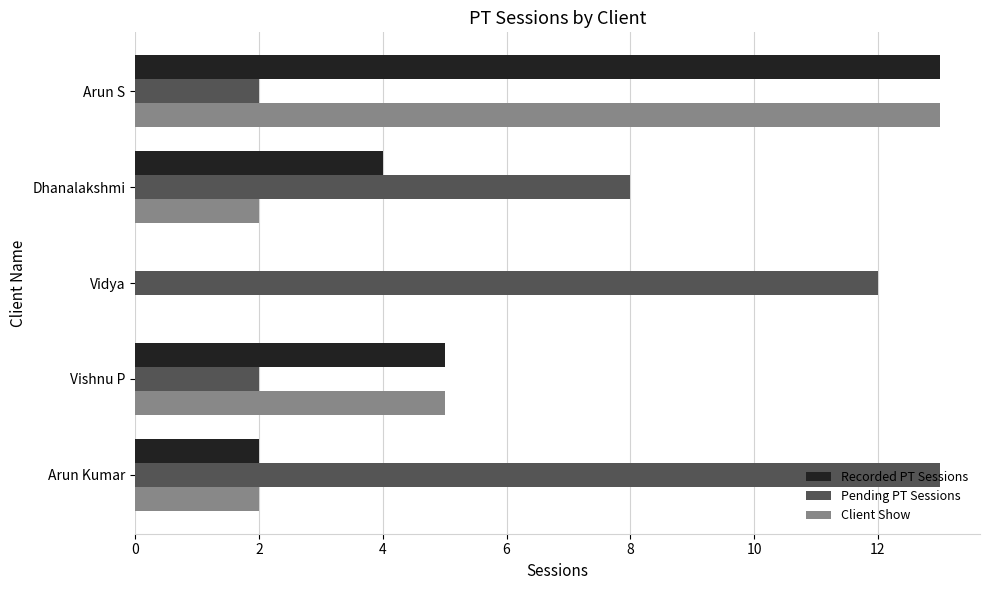

Is it true that Client Show equals 7 at Vidya?

False